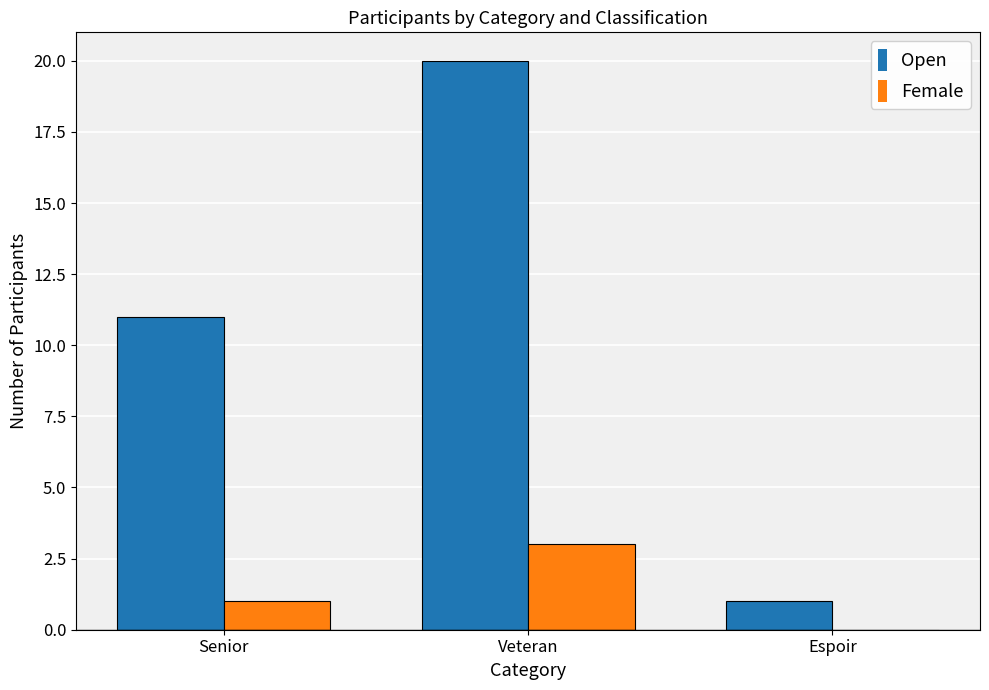

Which series has the widest spread of values?

Open